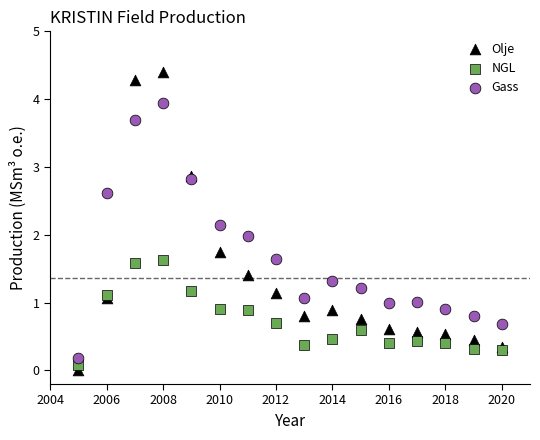

Which series has the largest Y range (max minus min)?

Olje